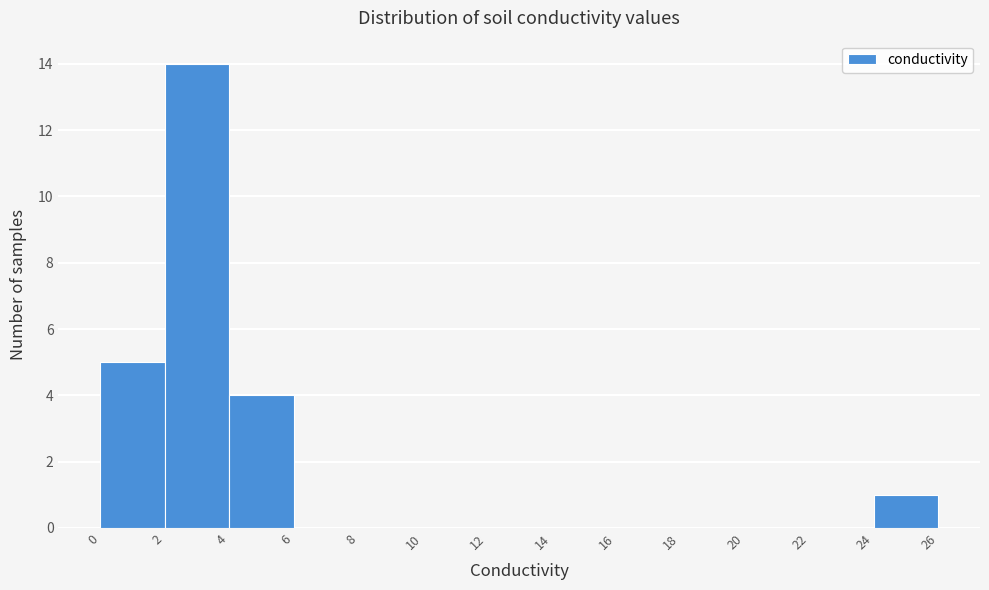

Reading left to right, transcribe this chart: for each bar, give the range it covers on the x-axis and its height. The values are not printed on the chart, so give them approximately, as read against the axis.

0 to 2: 5
2 to 4: 14
4 to 6: 4
6 to 8: 0
8 to 10: 0
10 to 12: 0
12 to 14: 0
14 to 16: 0
16 to 18: 0
18 to 20: 0
20 to 22: 0
22 to 24: 0
24 to 26: 1